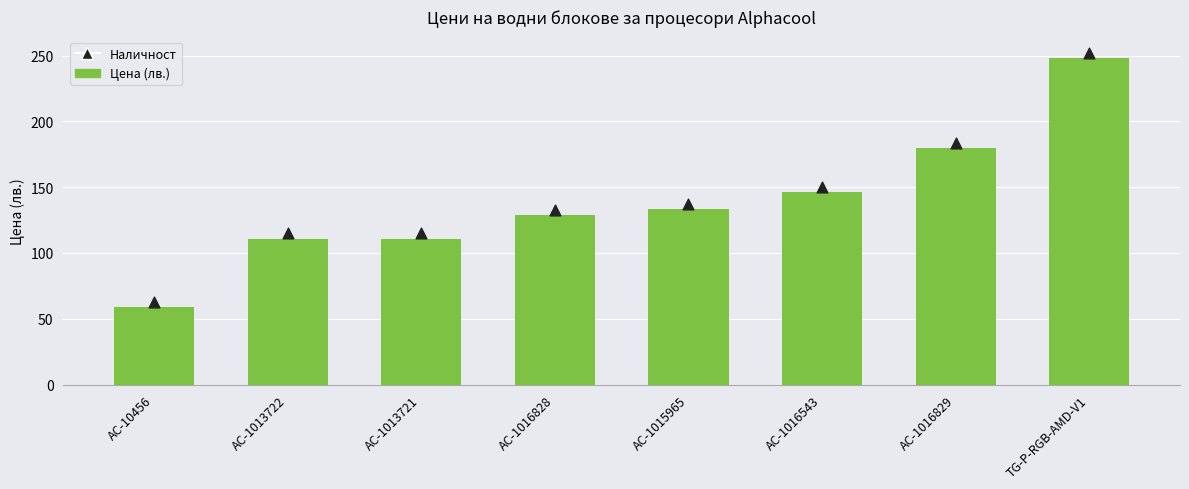

Which series reaches the maximum Y coordinate?

Наличност